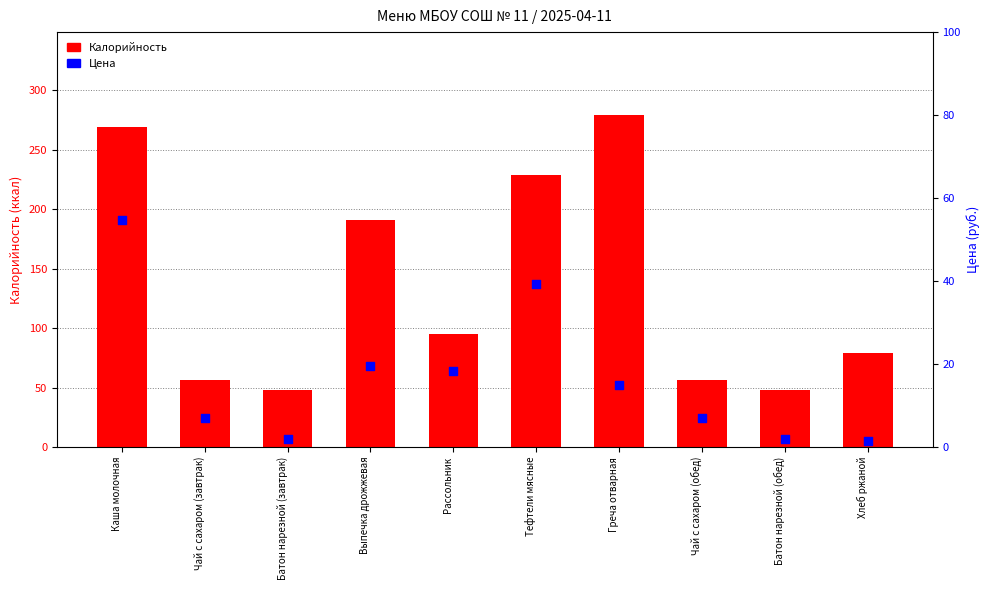

At how many categories does at least one series exceed 143?

4